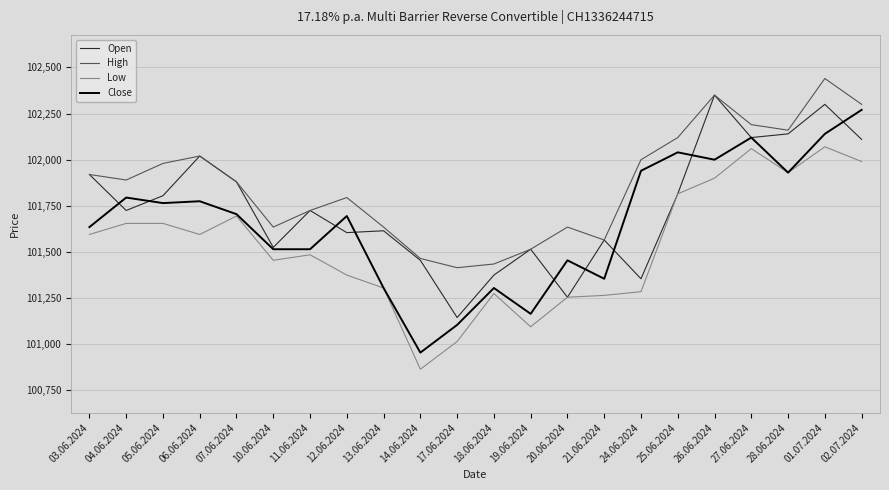

True or false: High and Low cross at least once.

False